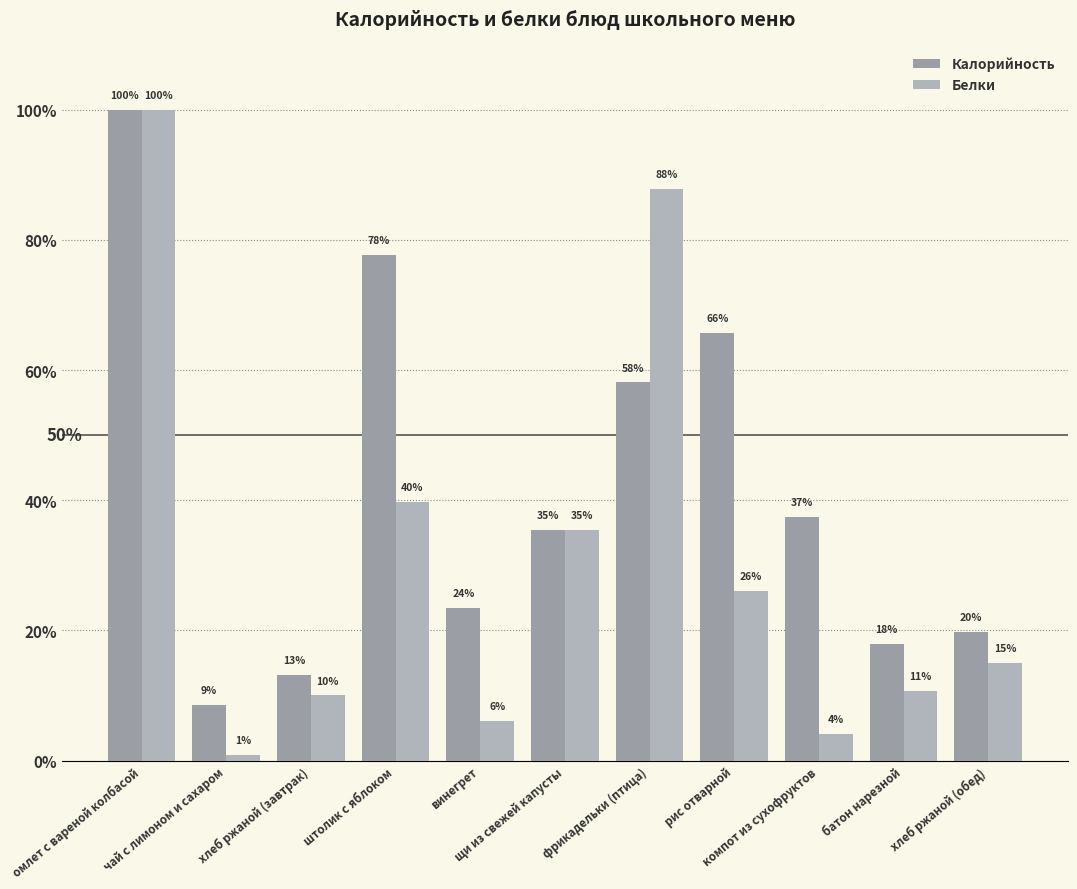

The Белки series shows 26.1 at рис отварной. True or false?

True